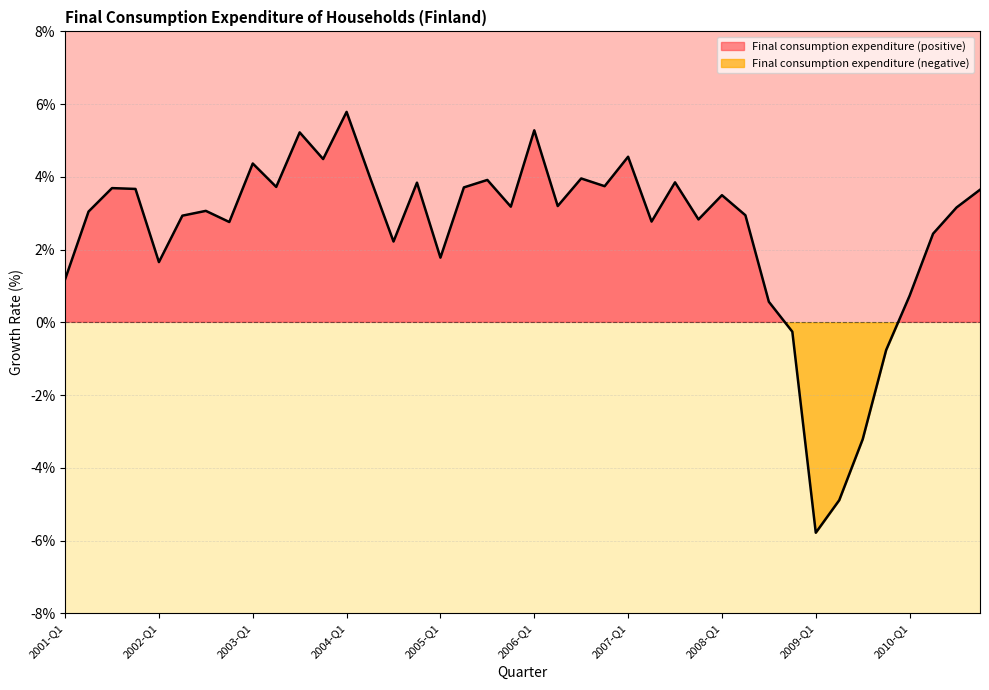

True or false: there are more than 1 points higher than both neighbors.

True